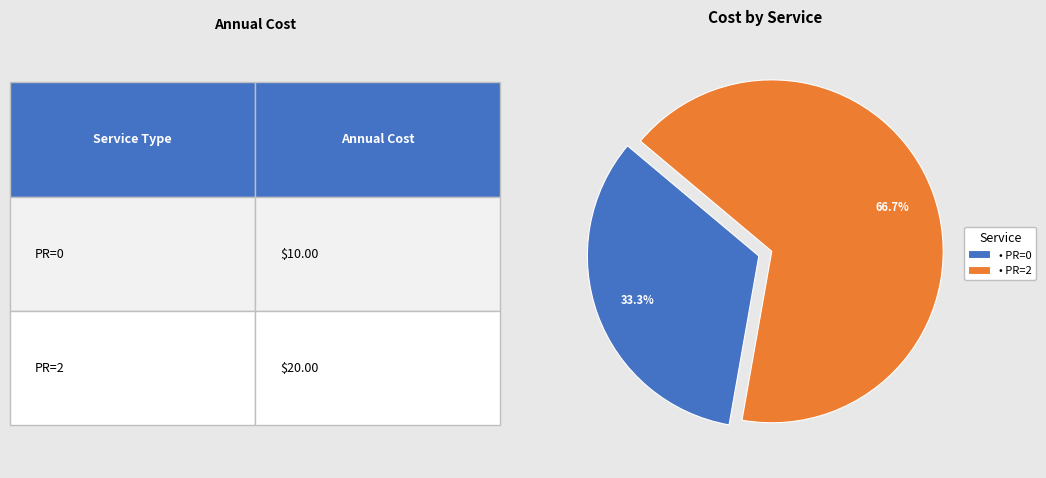

How many slices are in this pie chart?

2